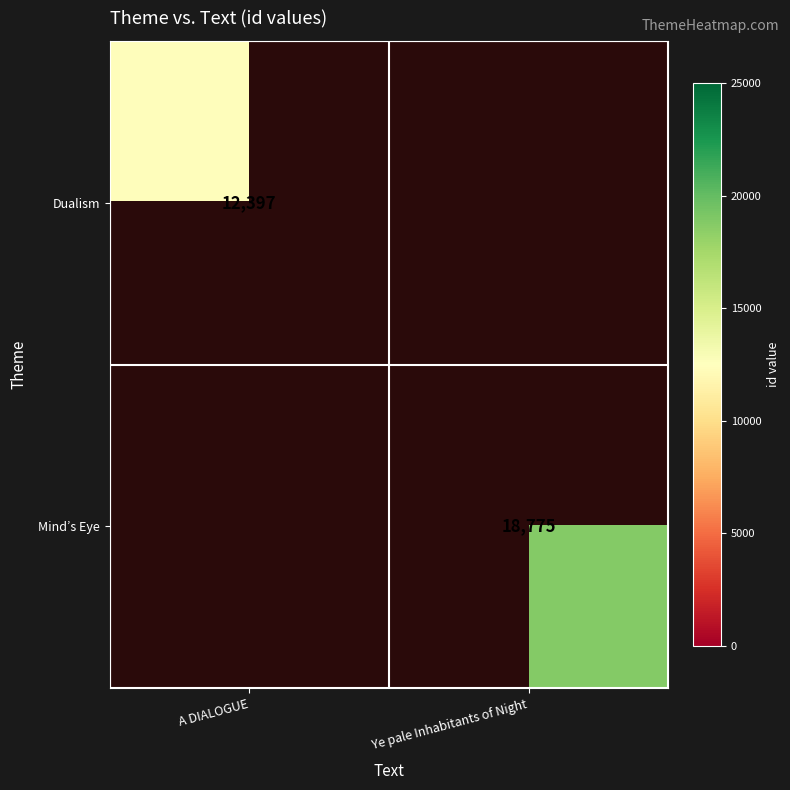

The Mind’s Eye series shows 6830 at Ye pale Inhabitants of Night. True or false?

False